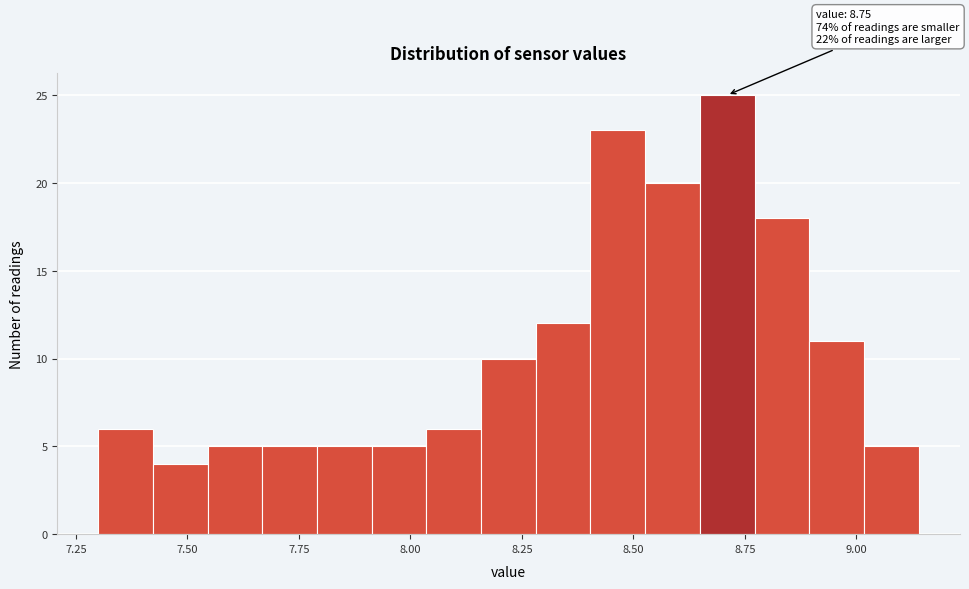

Read against the x-axis, roughly where is the centre of the tallest bar?

8.70